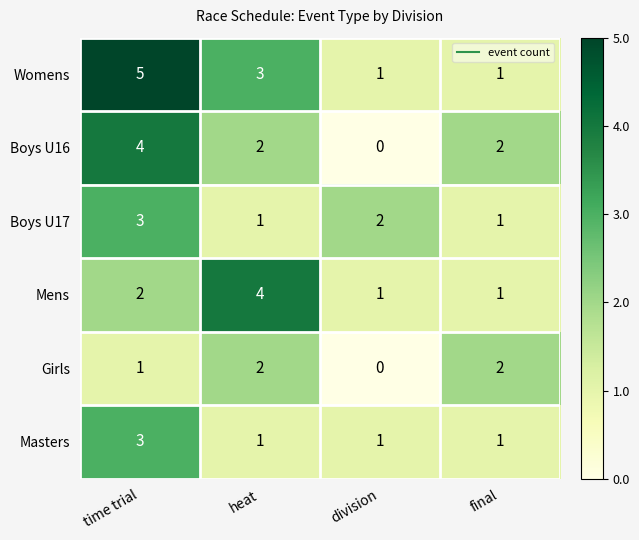

Which category has the highest value in the Boys U16 series?

time trial